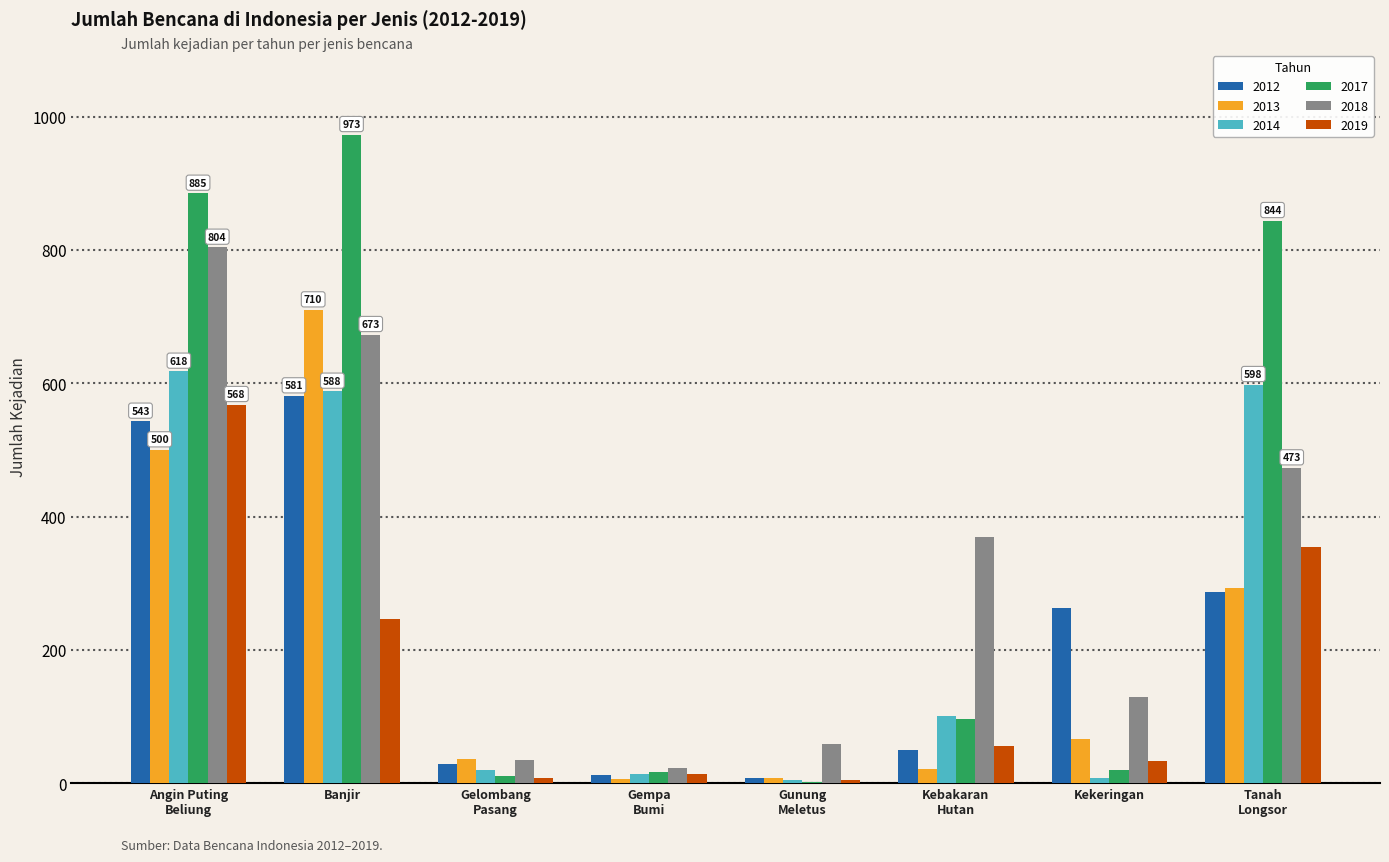

The 2012 series shows 972 at Banjir. True or false?

False